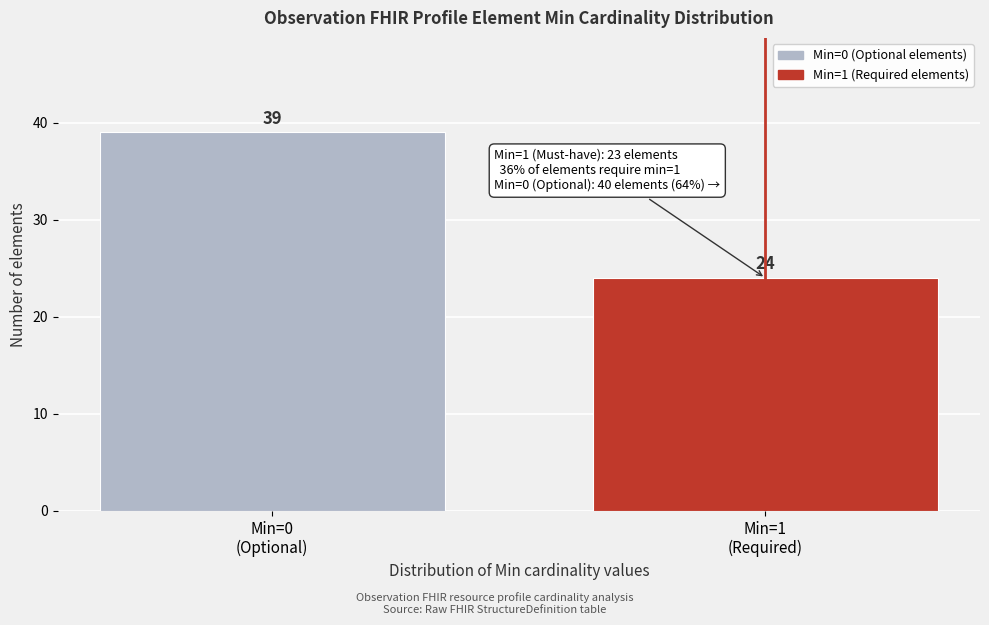

Reading left to right, list all the values displayed in this chart.

39	24